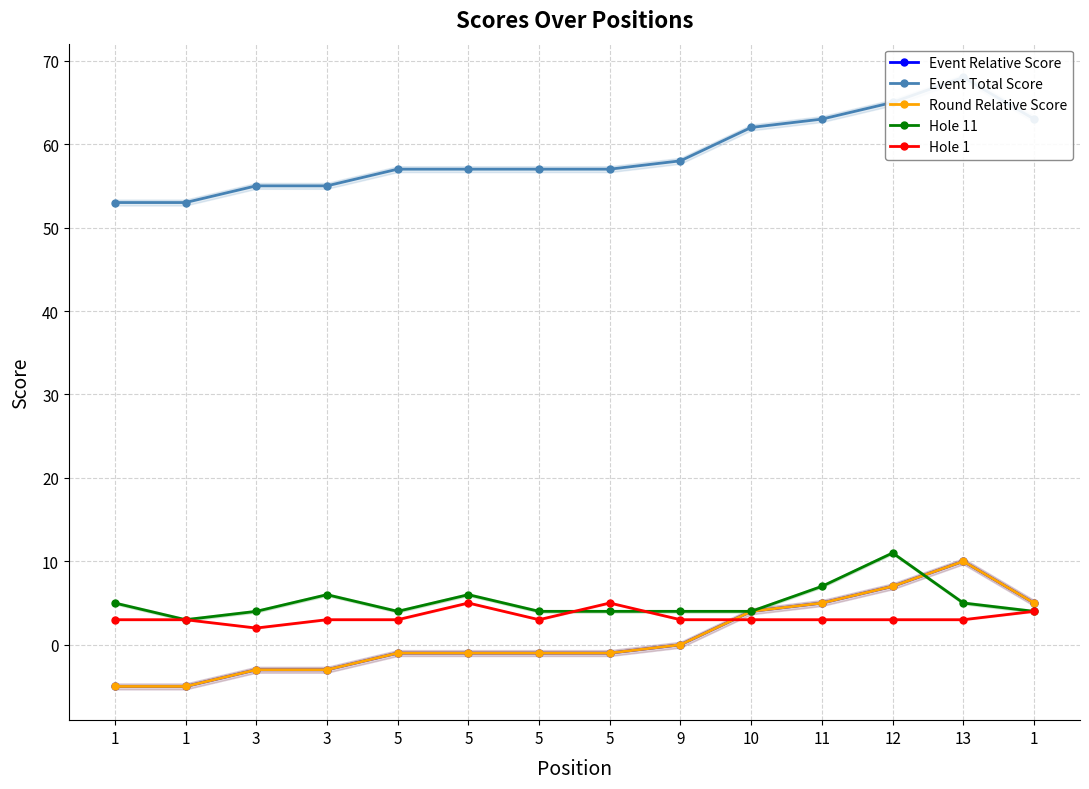

Which has a higher value, 11 or 5?

11